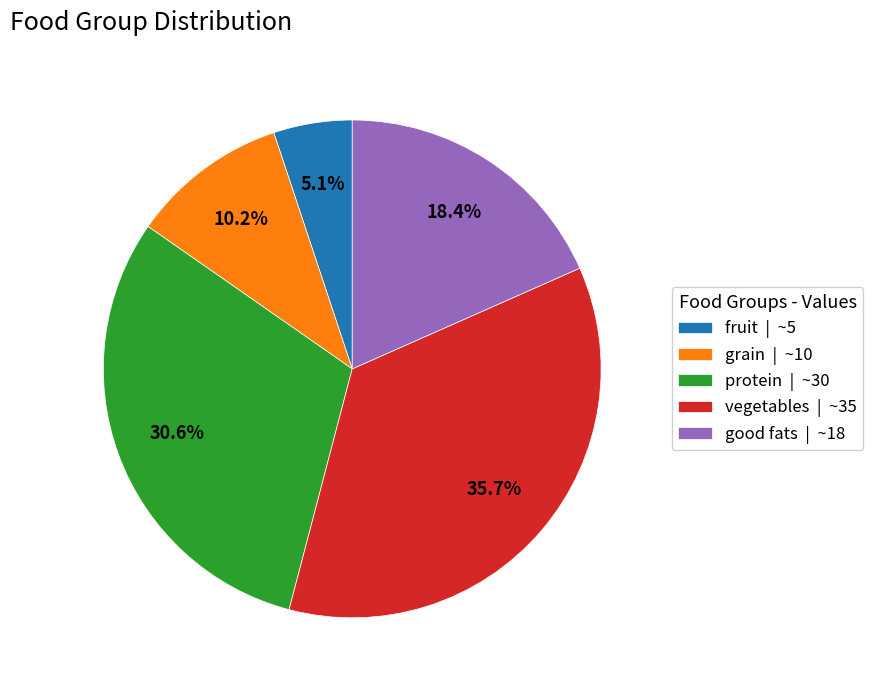

What percentage is the vegetables slice, to the nearest percent?

36%